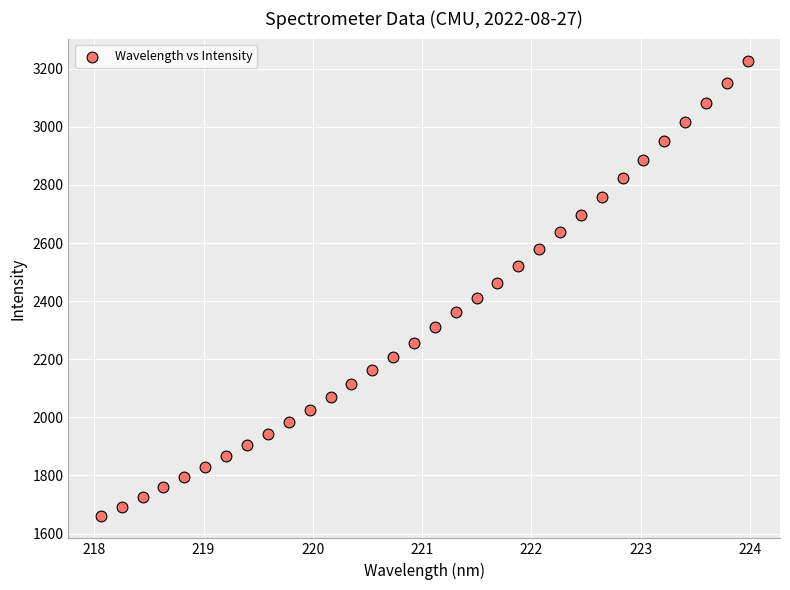

What is the range of X values (max minus min)?

5.9